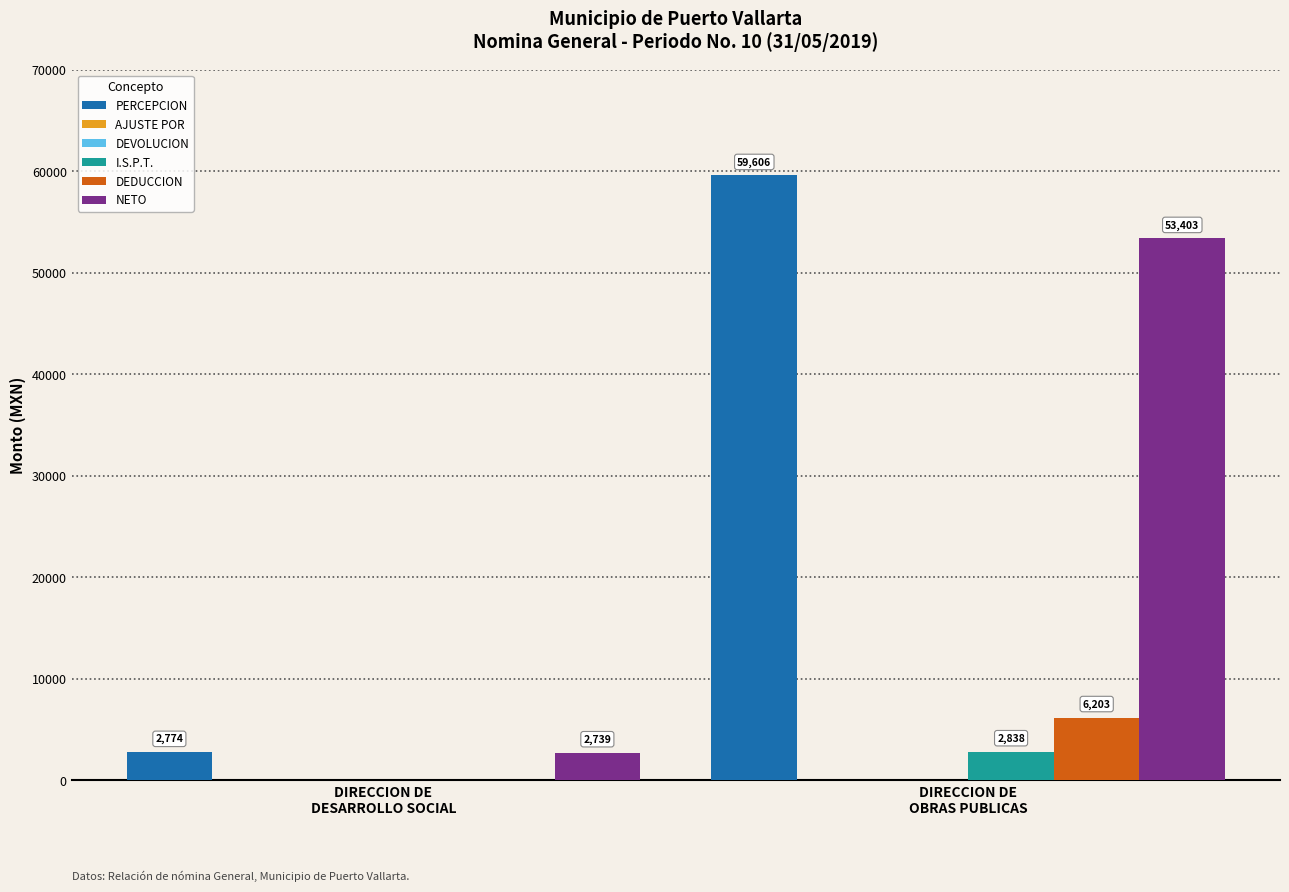

What is the spread (max minus min) of values at DIRECCION DE
DESARROLLO SOCIAL?

2774.1